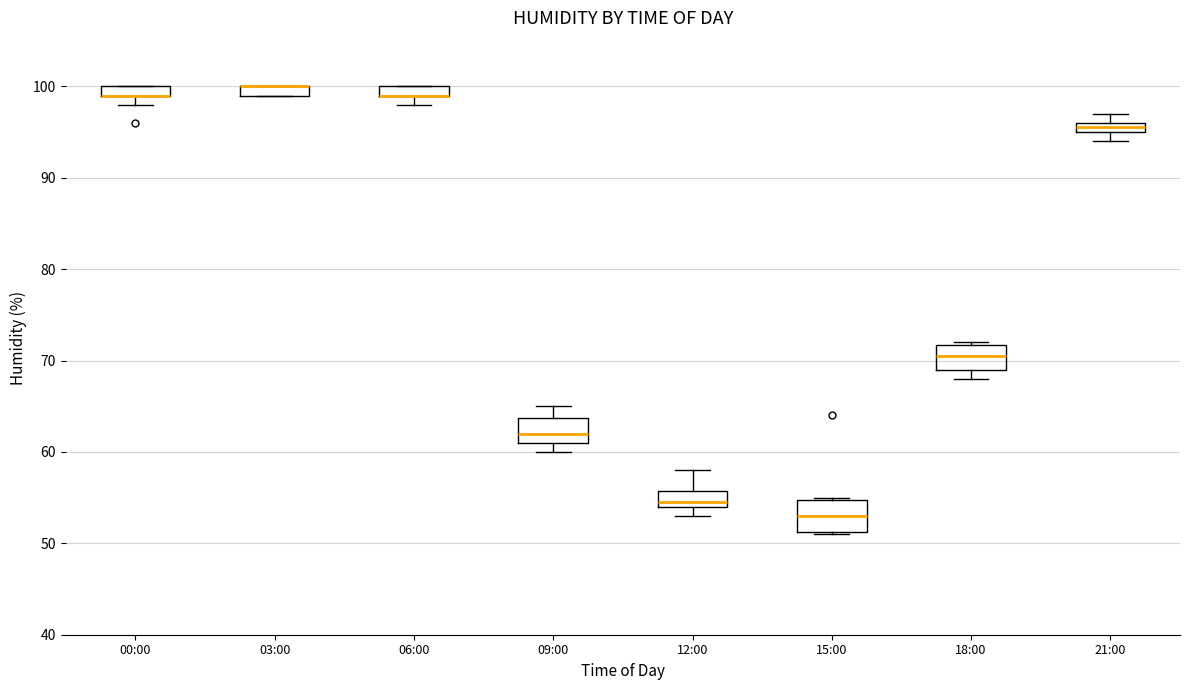

Where is the lower edge of the box for 15:00 on the y-axis? The values are not printed on the chart, so give them approximately, as read against the axis.

51